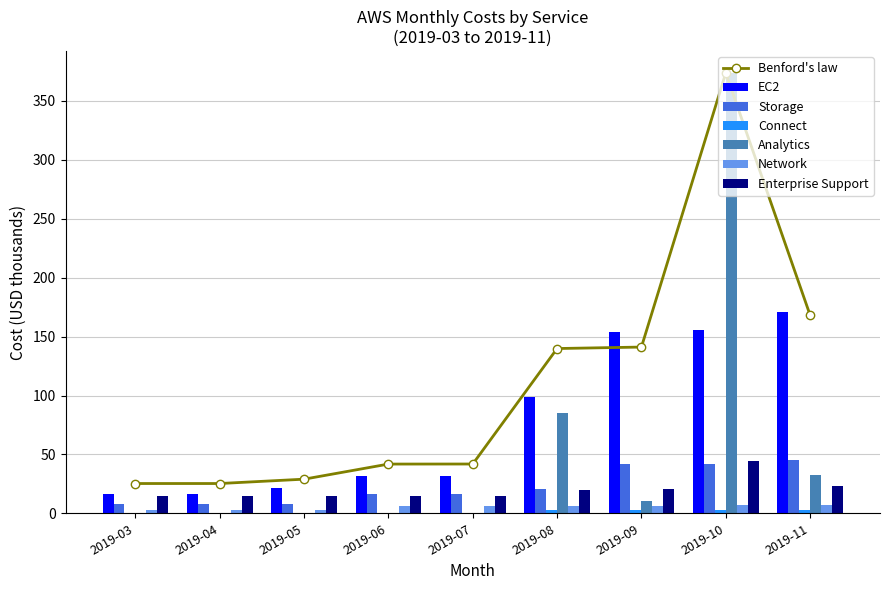

The value of Storage at 2019-06 is 24.4. True or false?

False